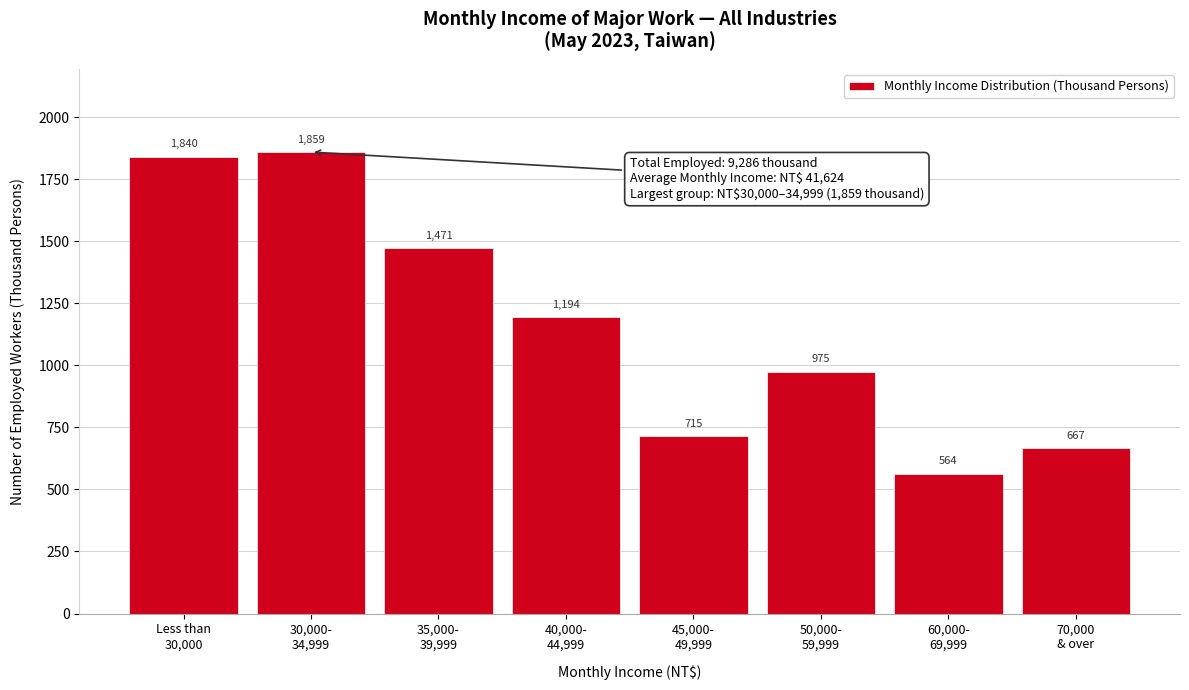

Reading left to right, transcribe all the data shown in this chart.

1840	1859	1471	1194	715	975	564	667